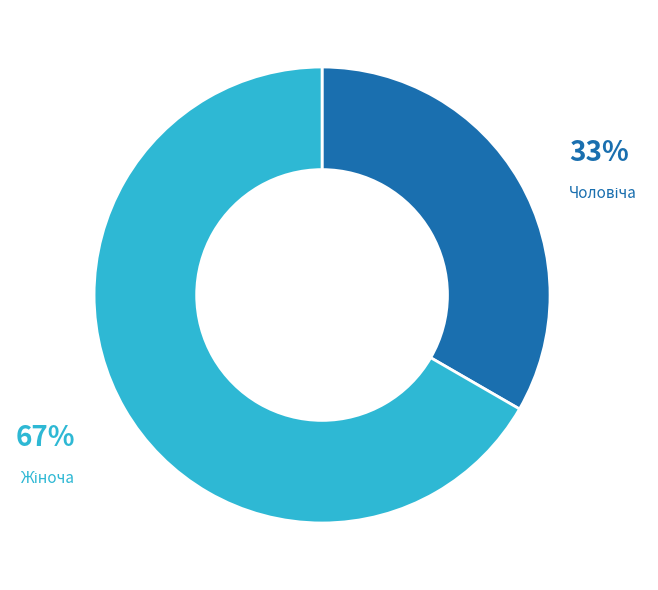

To the nearest percent, what is the average slice percentage?

50%